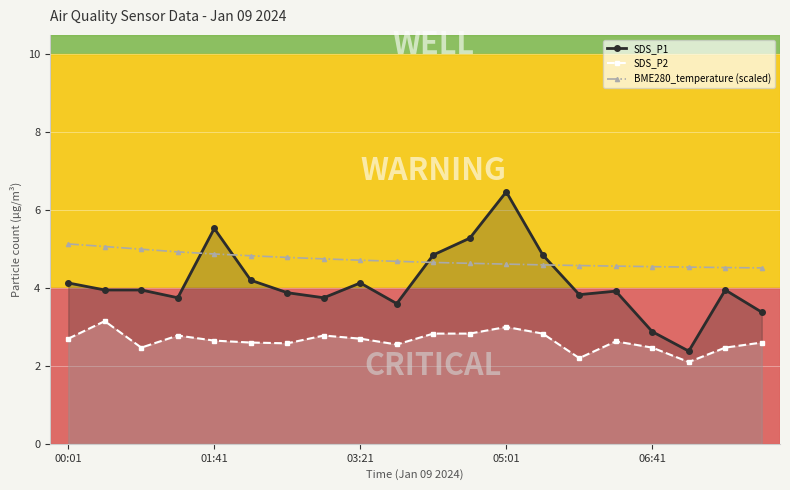

Which has a higher value, 6 or 5?

5